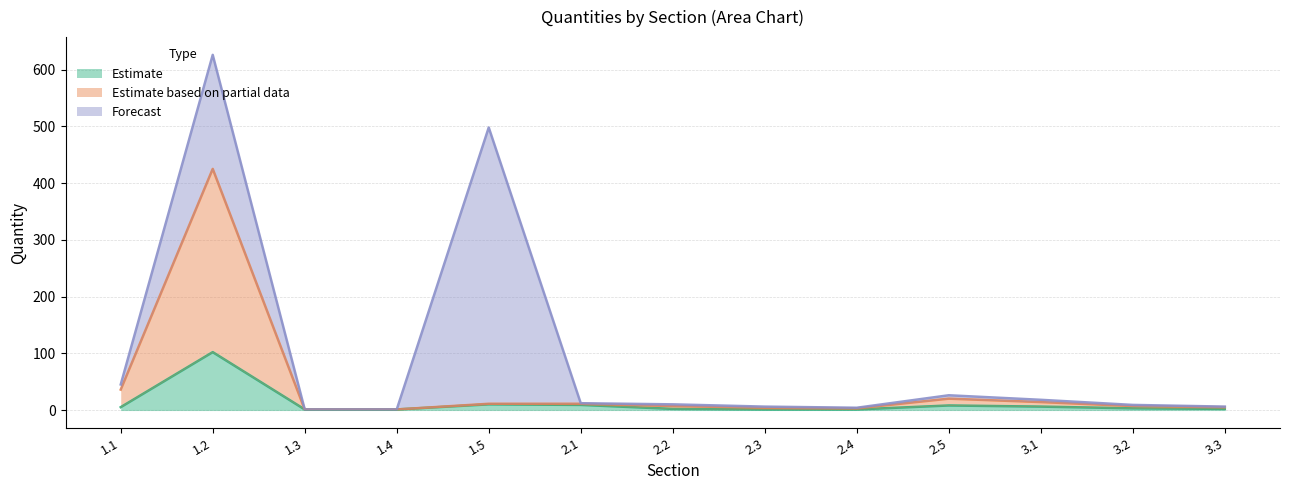

The value of Estimate based on partial data at 1.1 is 36. True or false?

True